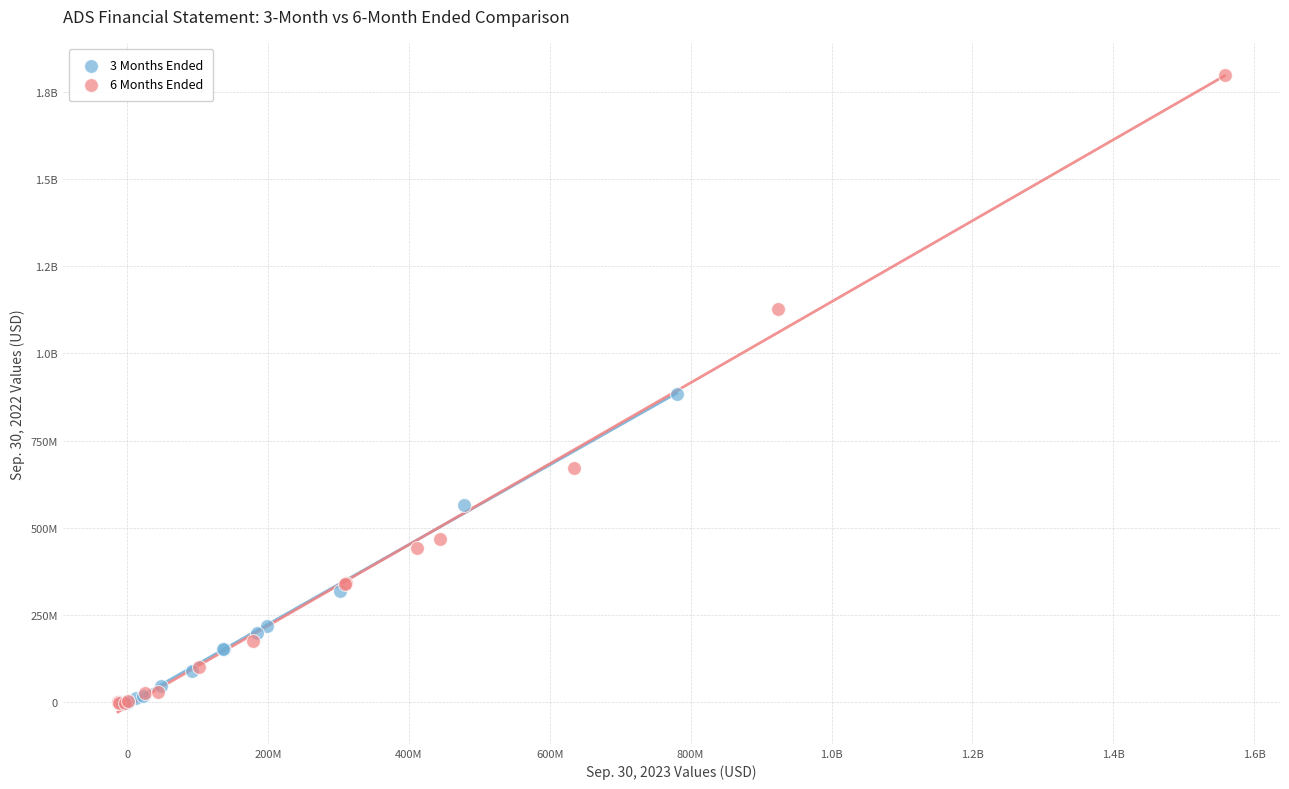

What are all the series names shown in the legend?

3 Months Ended, 6 Months Ended